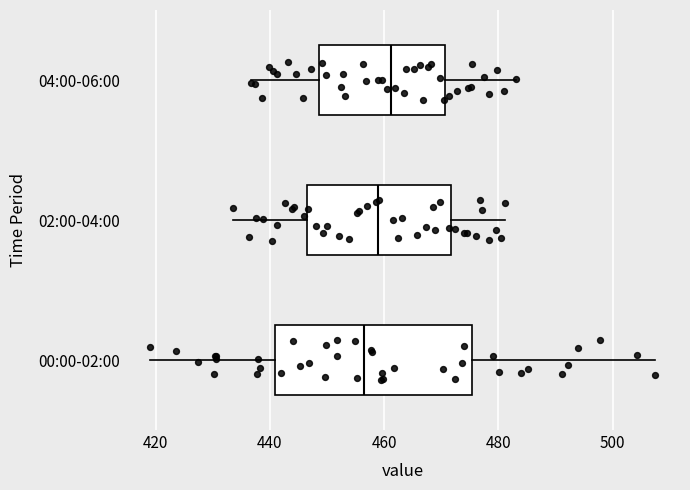

Which box's median line is the furthest to the right?

04:00-06:00